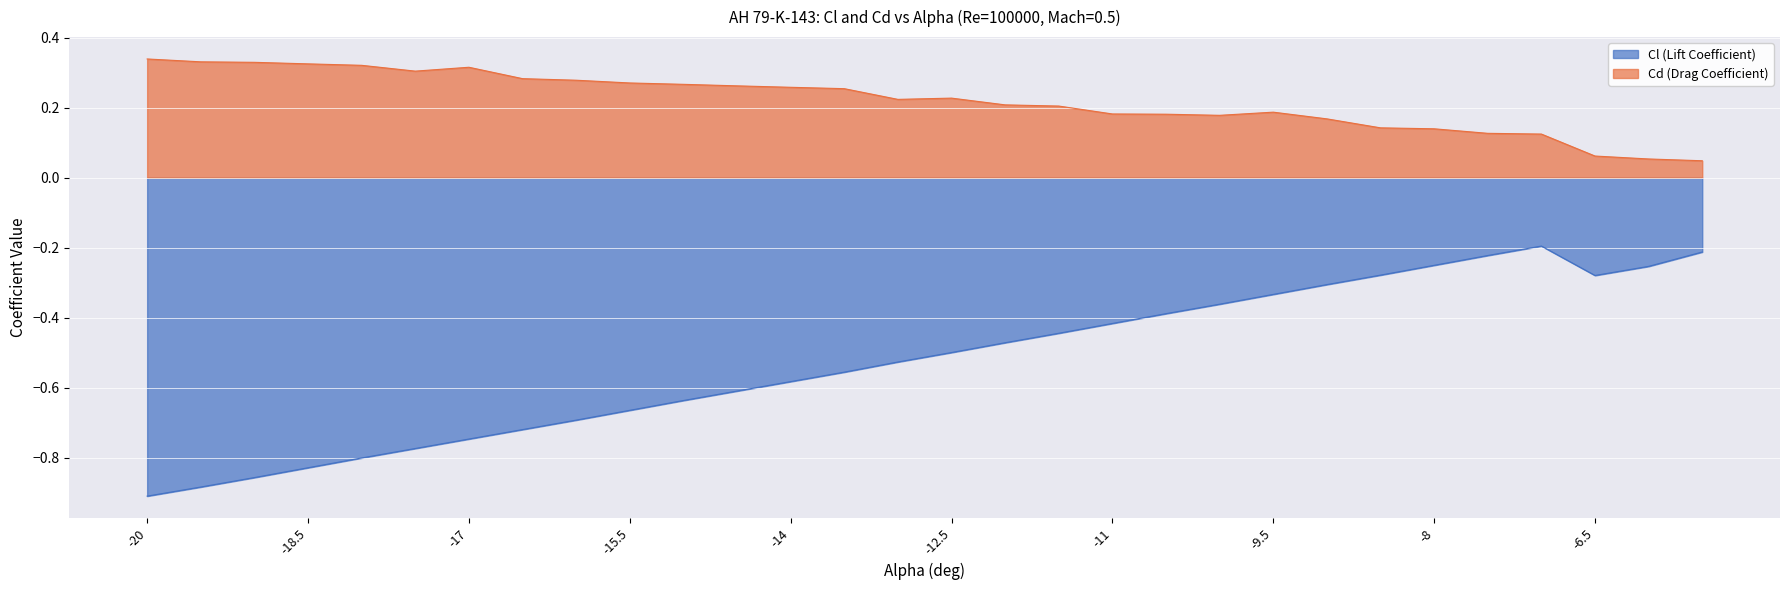

What is the sum of the Cd (Drag Coefficient) values at -8.5 and -13?

0.4